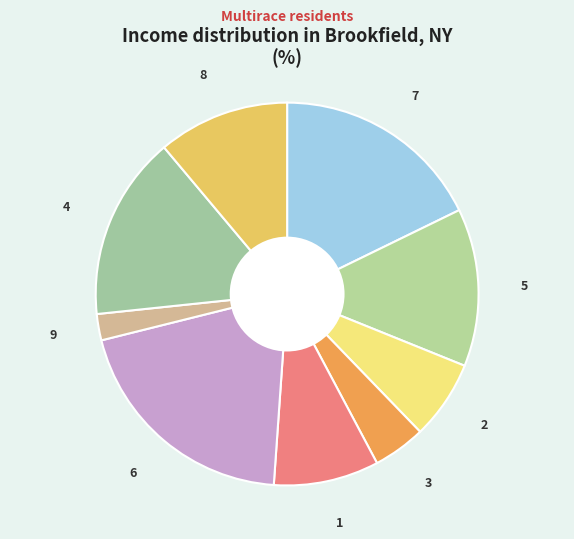

How many slices are in this pie chart?

9